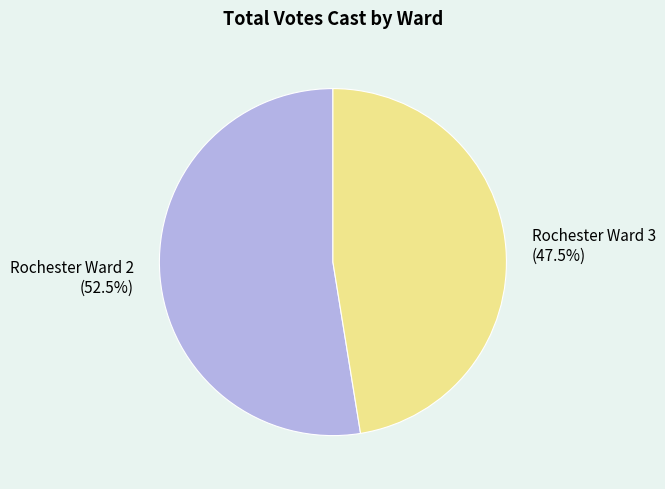

Is Rochester Ward 2 (52.5%) the majority of the pie?

Yes